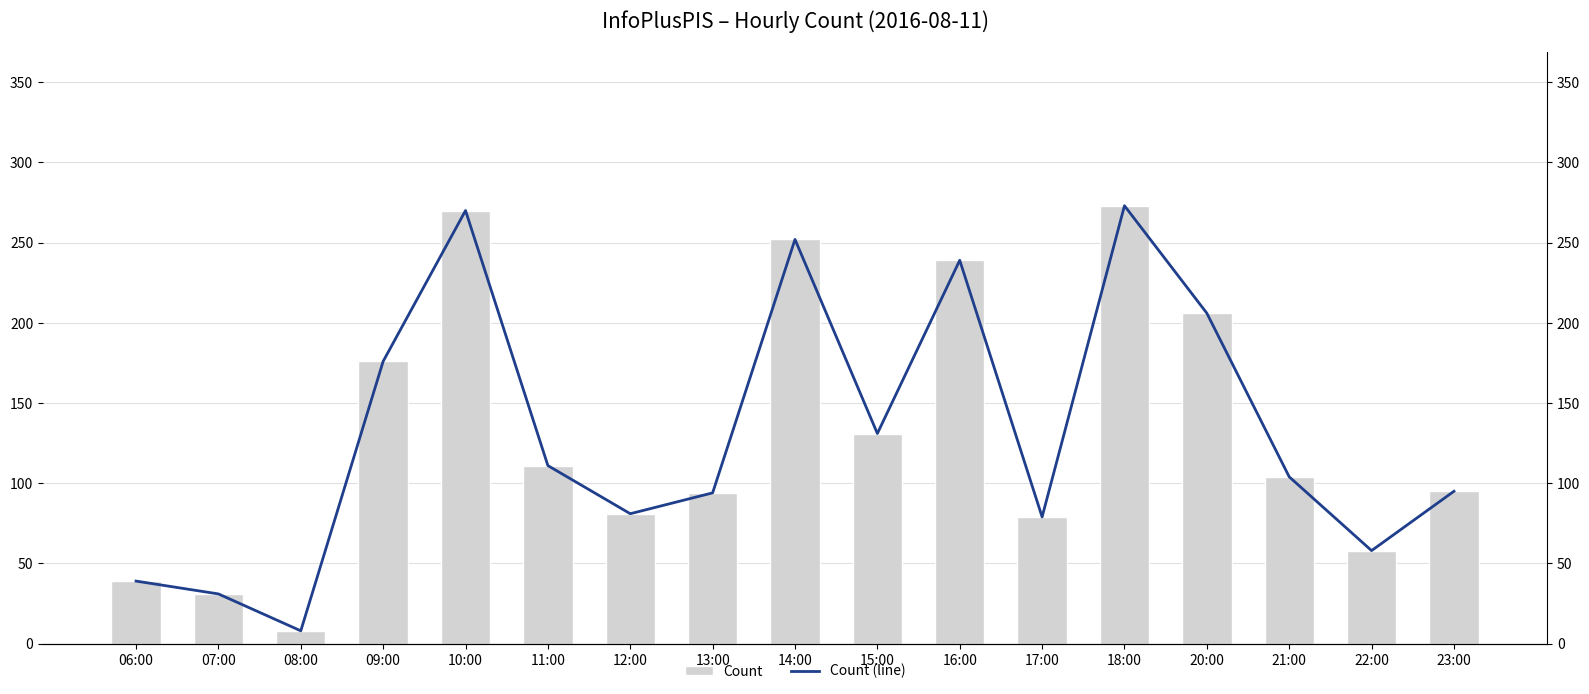

At how many categories does at least one series exceed 169?

6